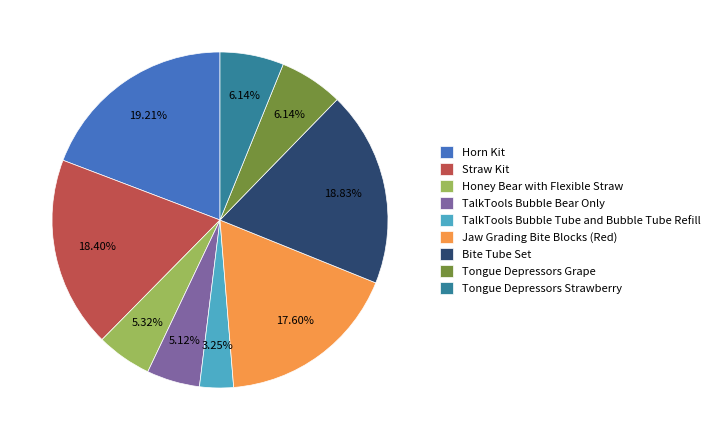

How many slices are in this pie chart?

9